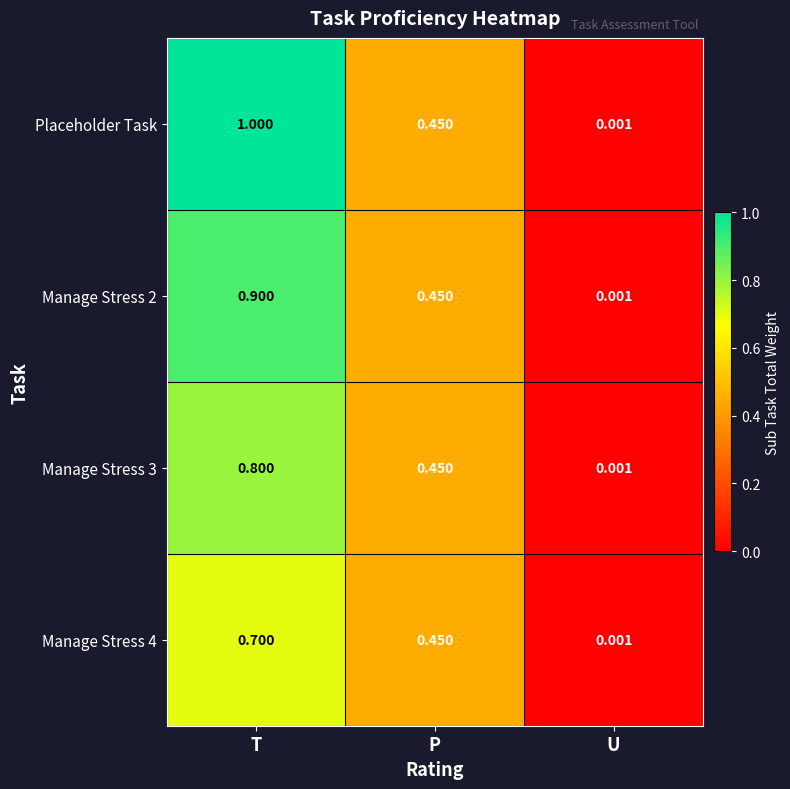

Which label corresponds to the largest value in the chart?

T